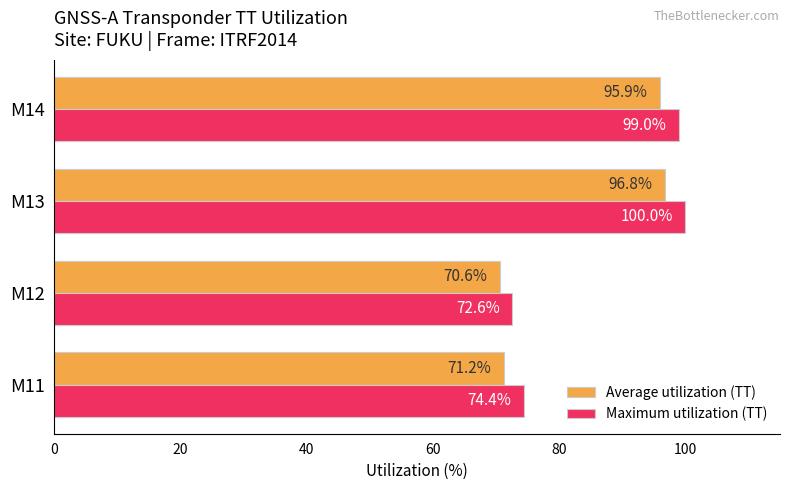

What is the sum of the Maximum utilization (TT) values at M13 and M14?

199.0